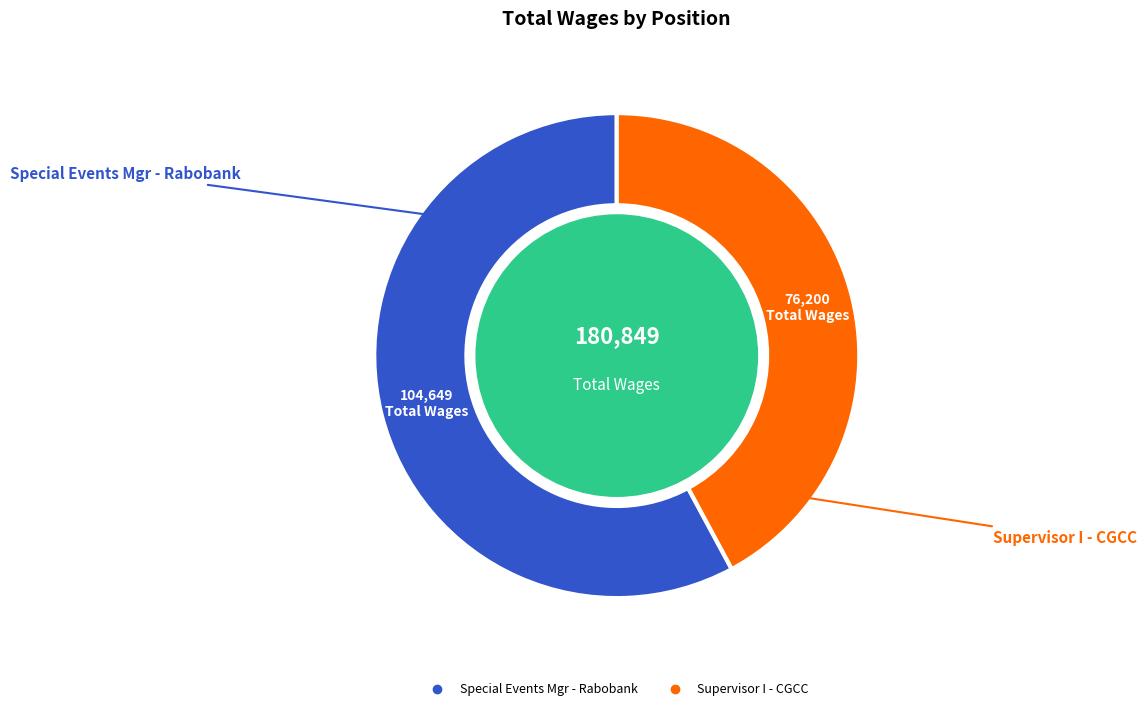

Is Special Events Mgr - Rabobank the majority of the pie?

Yes